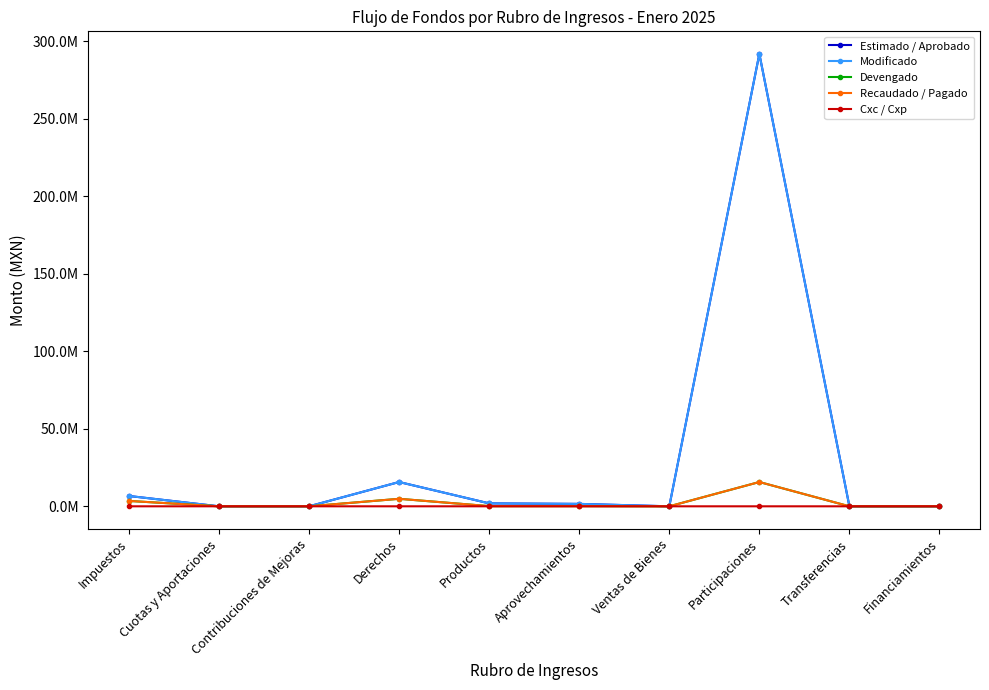

Where does the Devengado series first go above 117057?

Impuestos